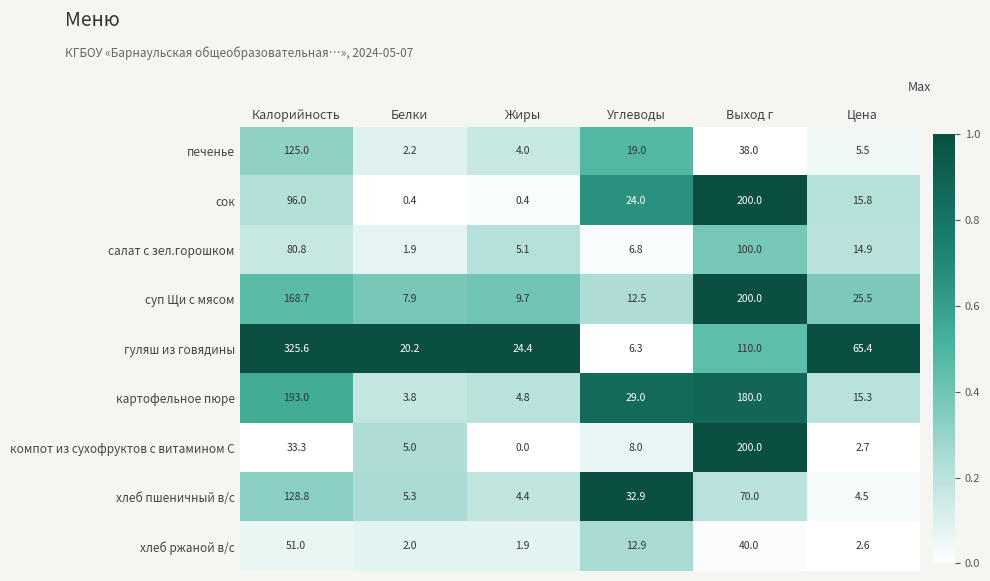

At Цена, list the series in order from smallest to largest.

хлеб ржаной в/с, компот из сухофруктов с витамином С, хлеб пшеничный в/с, печенье, салат с зел.горошком, картофельное пюре, сок, суп Щи с мясом, гуляш из говядины